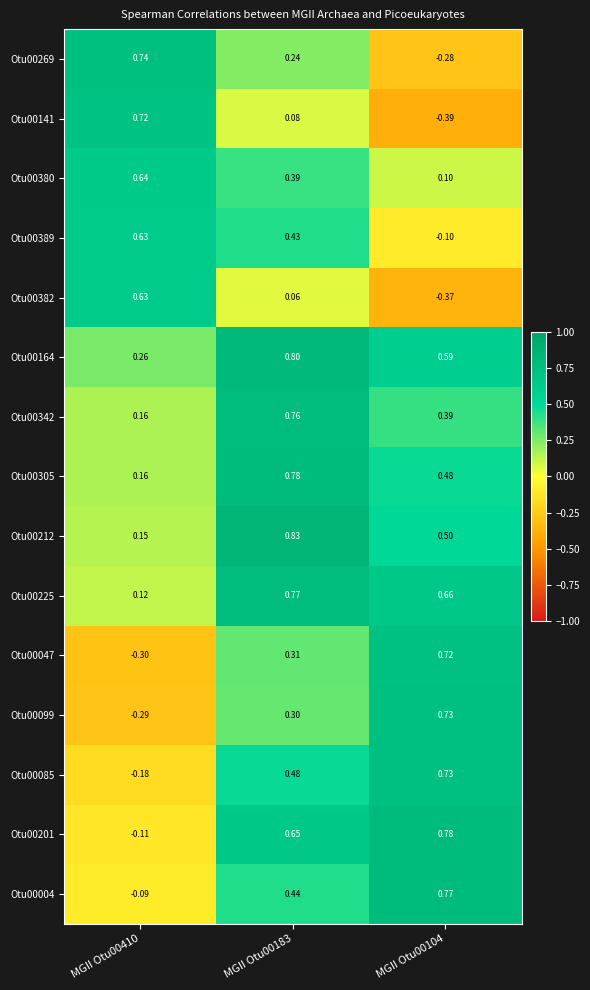

Is the value of Otu00382 at MGII Otu00410 greater than the value of Otu00047 at MGII Otu00410?

Yes